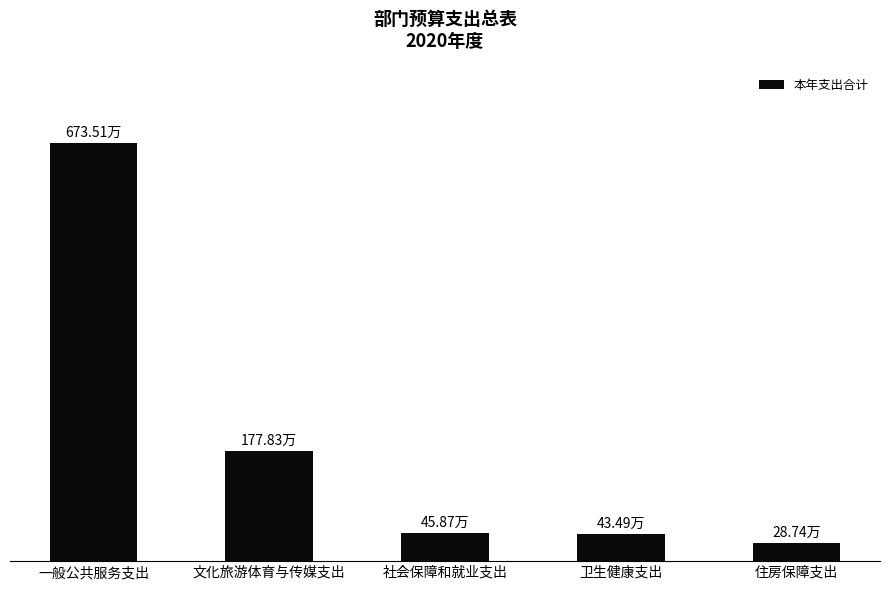

What is the value of the 5th bar from the left?

28.7